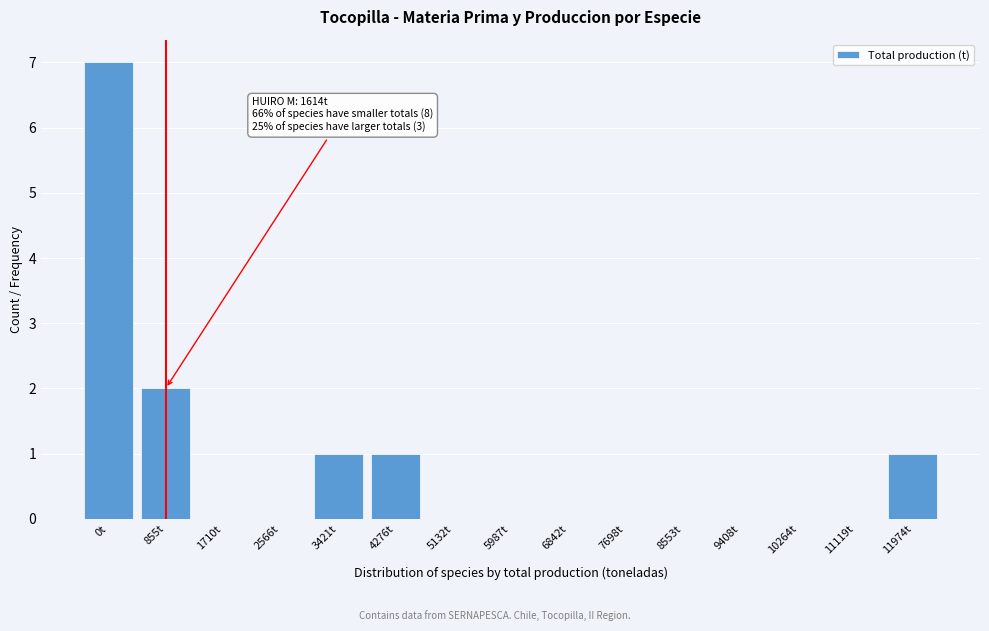

Reading left to right, extract all data points from this chart.

0t=7	855t=2	1710t=0	2566t=0	3421t=1	4276t=1	5132t=0	5987t=0	6842t=0	7698t=0	8553t=0	9408t=0	10264t=0	11119t=0	11974t=1